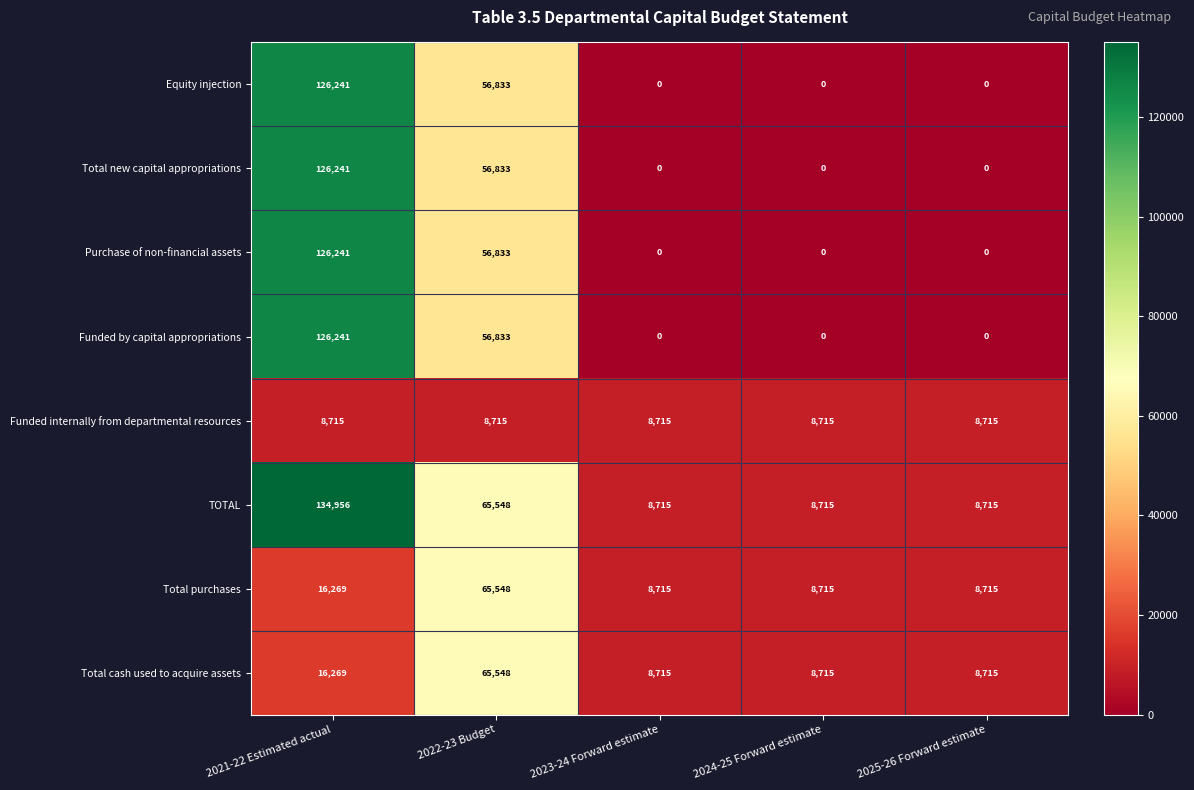

What is the maximum value for Equity injection?

126241